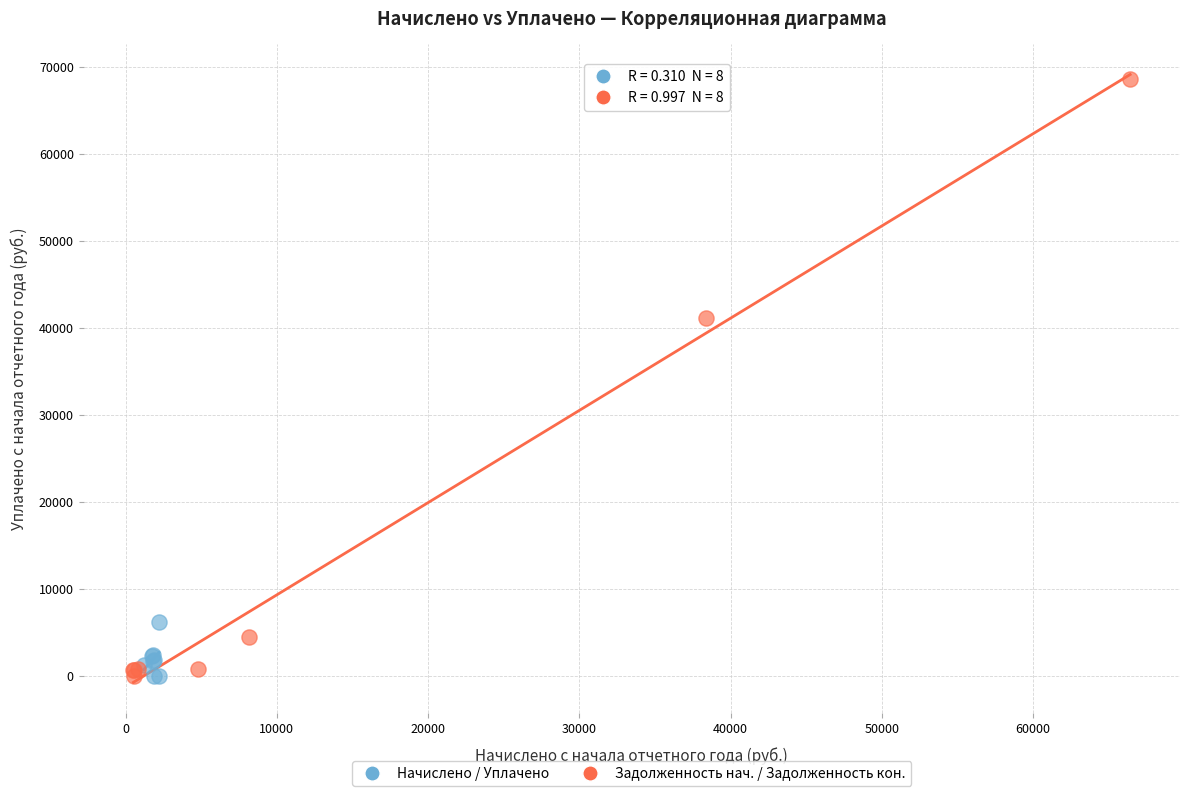

Which series contains the highest Y value?

Задолженность нач. / Задолженность кон.